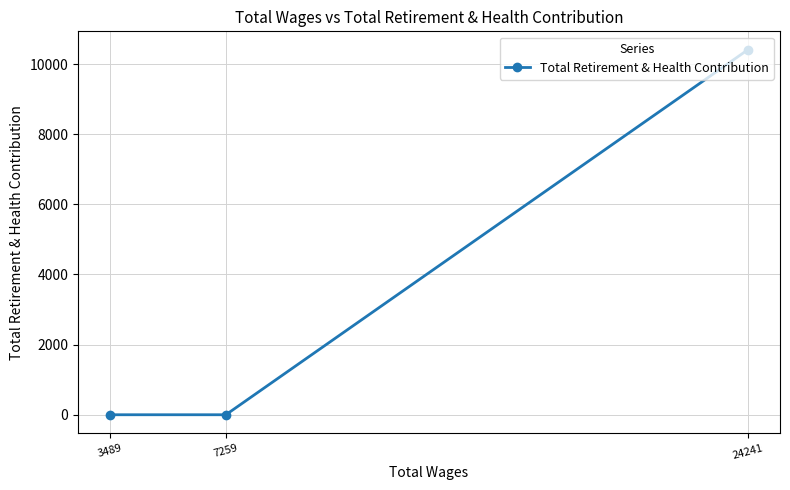

What is the greatest value displayed?

10411